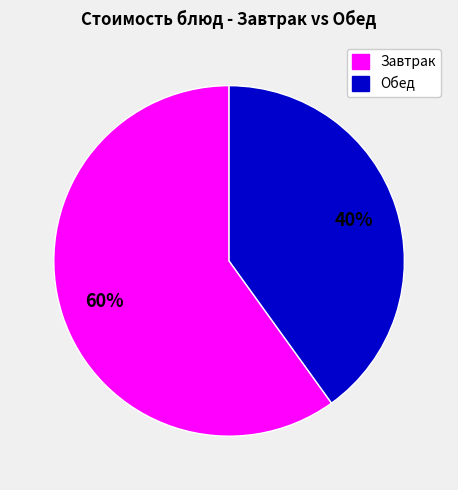

Count the number of slices in the pie.

2